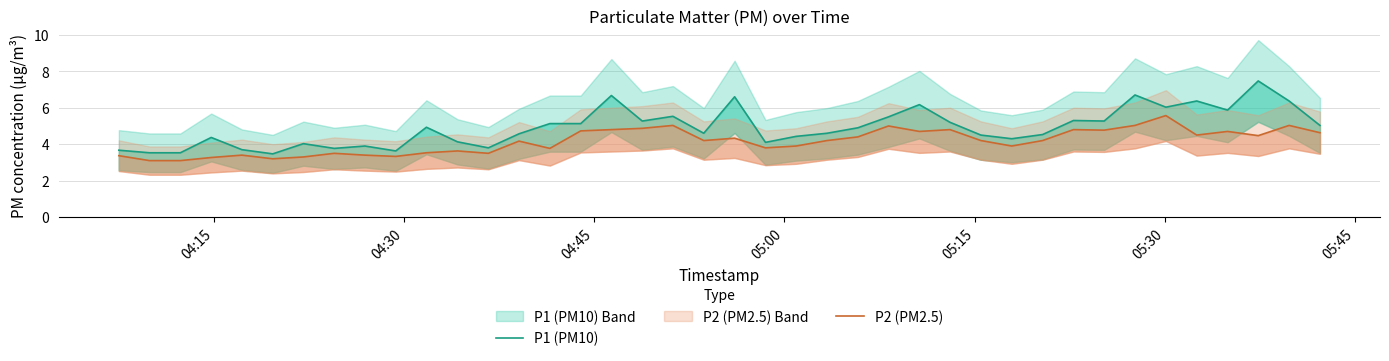

Count the number of categories in the chart.

40